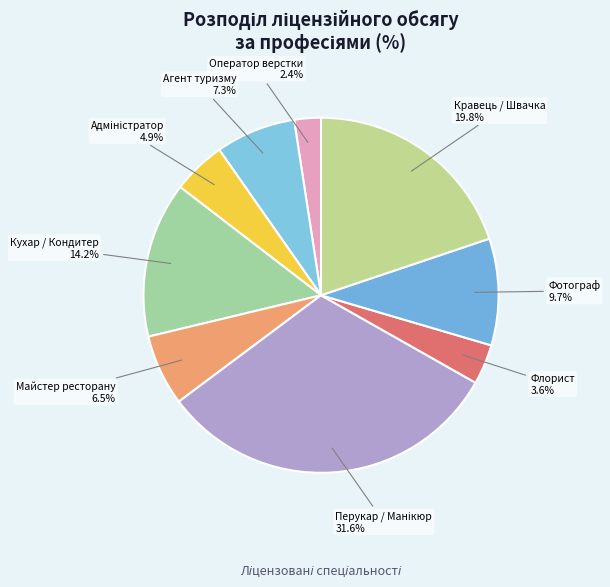

Does any single category account for the majority?

No